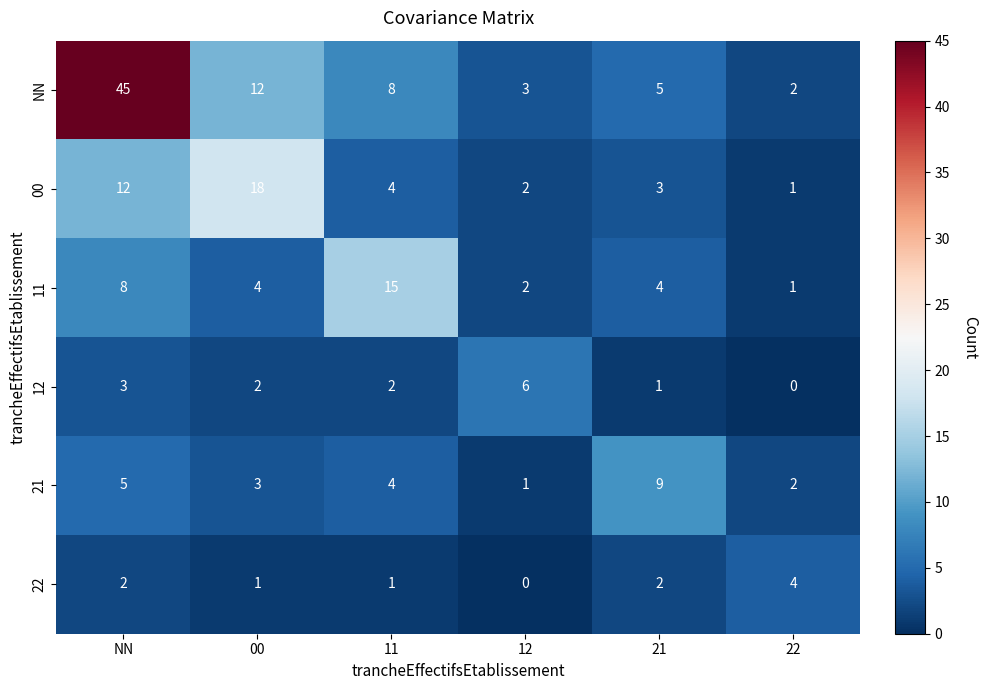

What is the spread (max minus min) of values at 12?

6